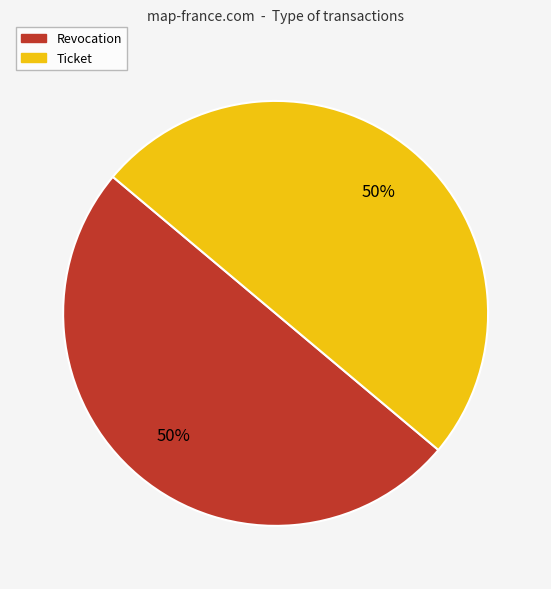

Is the sum of Ticket and Revocation greater than half?

Yes